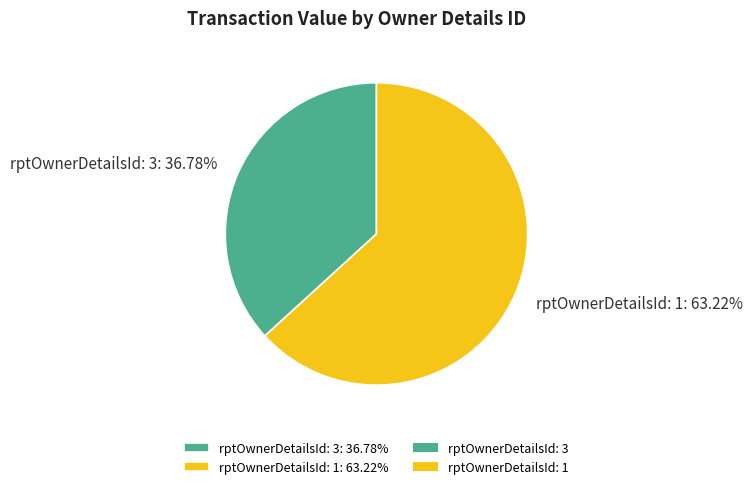

To the nearest percent, what is the combined percentage of rptOwnerDetailsId: 3 and rptOwnerDetailsId: 1?

100%